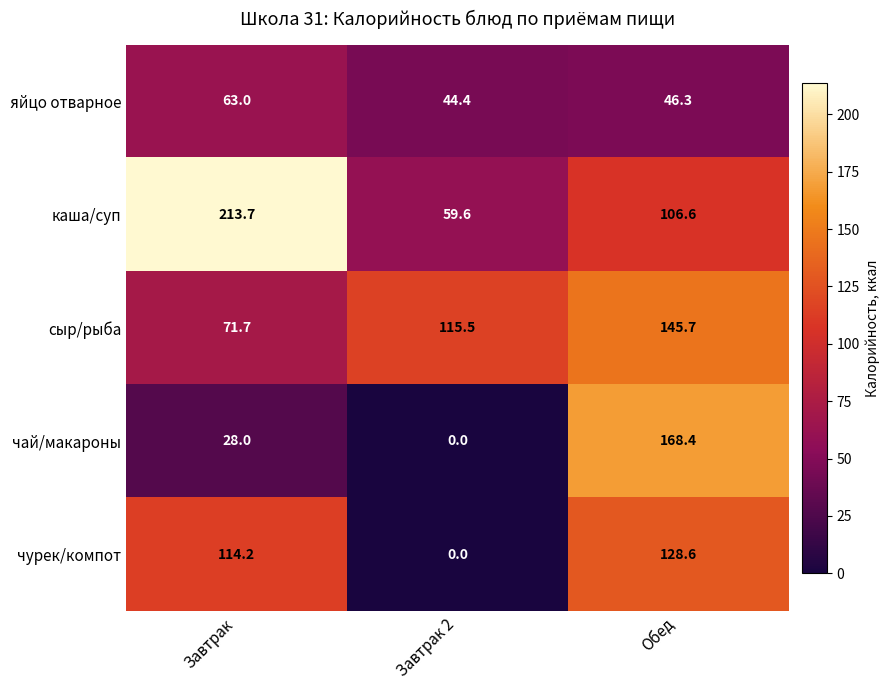

True or false: сыр/рыба has a value of 115.5 at Завтрак 2.

True